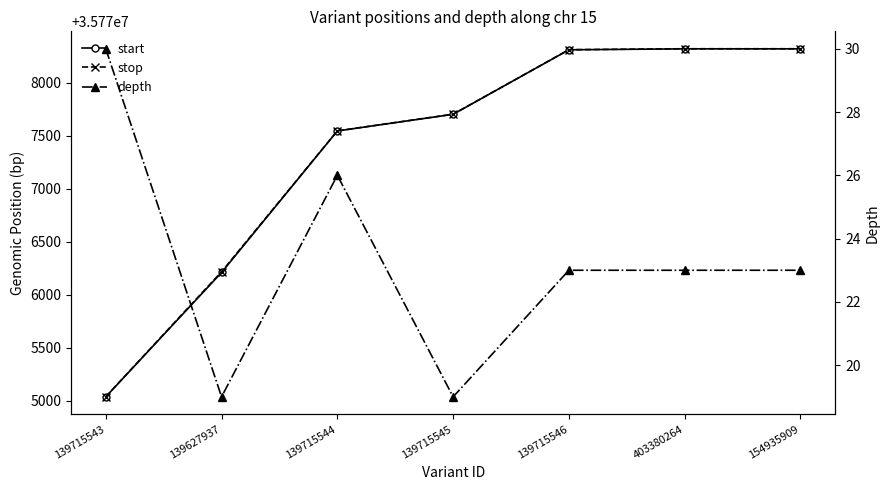

Reading left to right, what are all the values shown in this chart?

start: 139715543=35775038	139627937=35776210	139715544=35777544	139715545=35777701	139715546=35778309	403380264=35778318	154935909=35778318
stop: 139715543=35775039	139627937=35776217	139715544=35777545	139715545=35777702	139715546=35778310	403380264=35778319	154935909=35778319
depth: 139715543=30	139627937=19	139715544=26	139715545=19	139715546=23	403380264=23	154935909=23